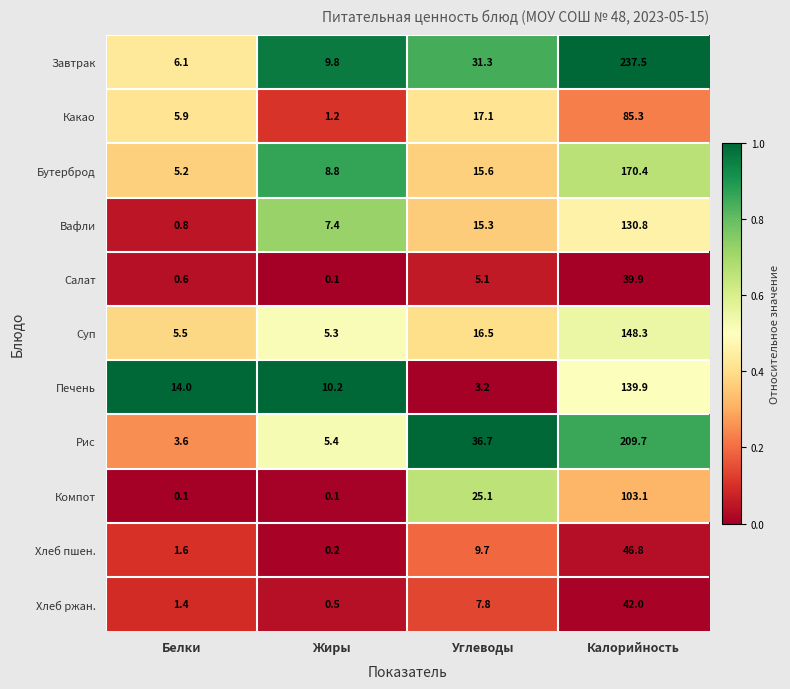

At Белки, list the series in order from largest to smallest.

Печень, Завтрак, Какао, Суп, Бутерброд, Рис, Хлеб пшен., Хлеб ржан., Вафли, Салат, Компот